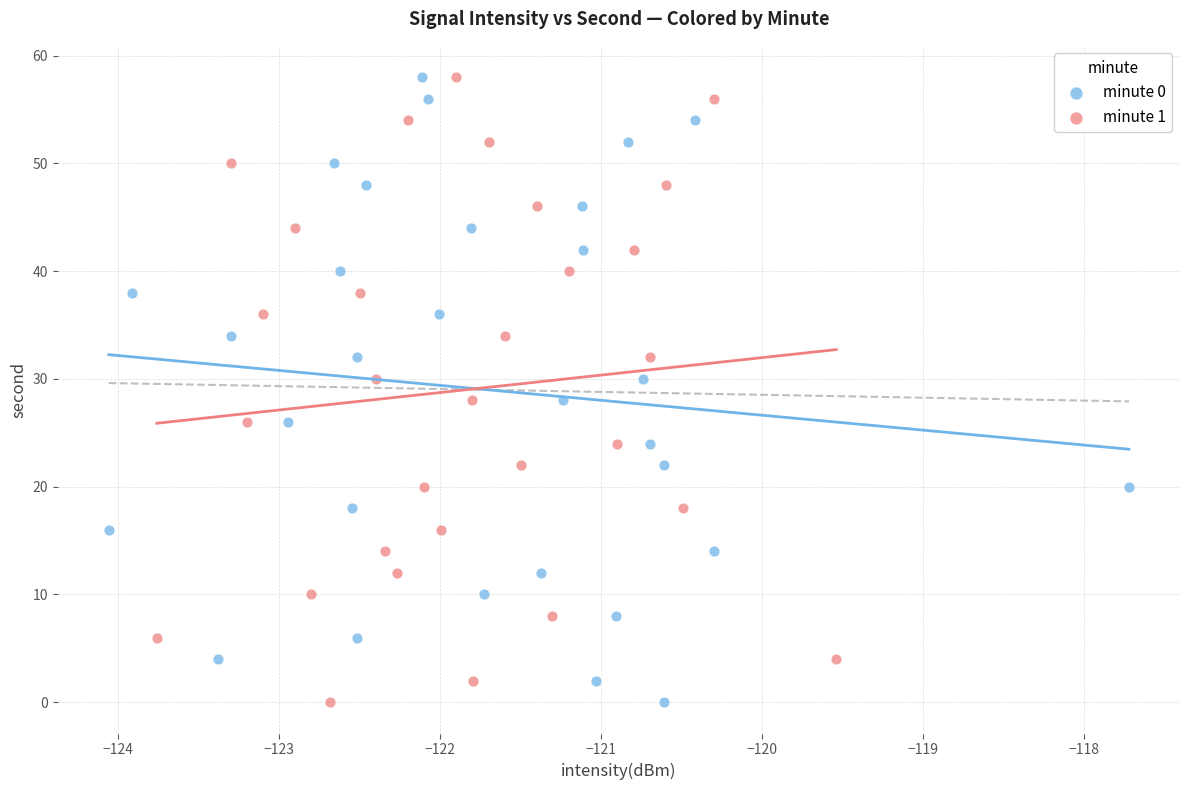

What are all the series names shown in the legend?

minute 0, minute 1